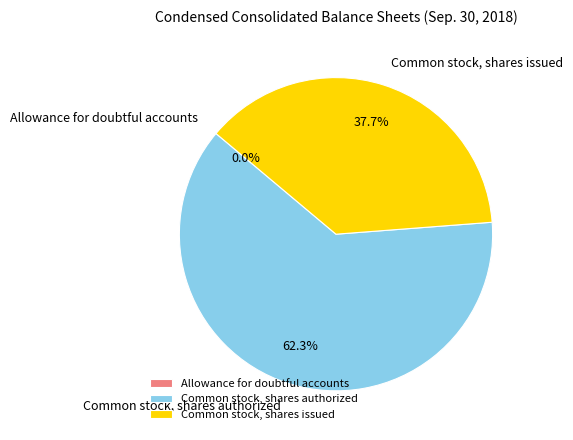

What is the largest slice in the pie chart?

Common stock, shares authorized